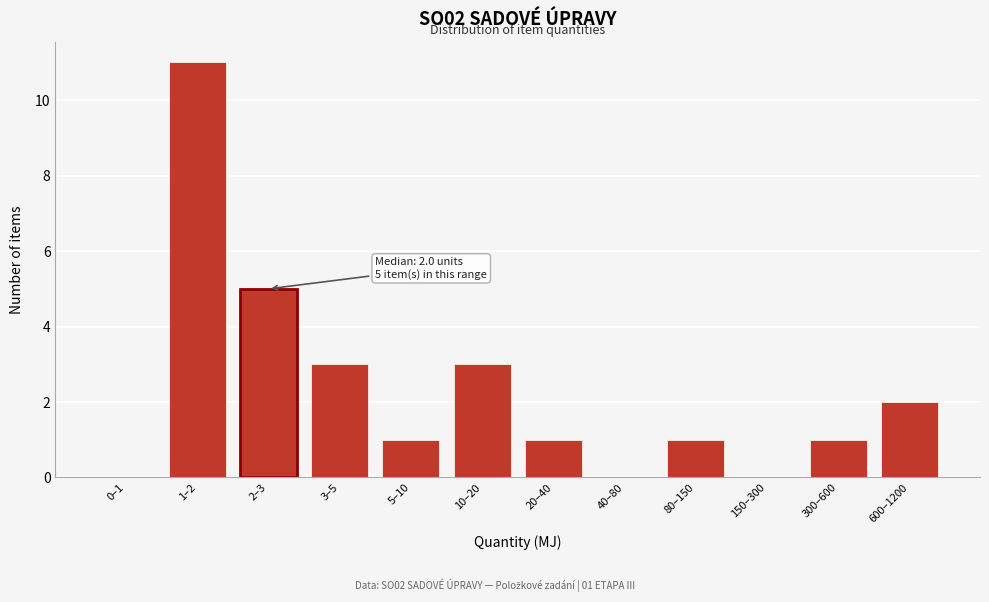

Reading right to left, extract all data points from this chart.

600–1200=2	300–600=1	150–300=0	80–150=1	40–80=0	20–40=1	10–20=3	5–10=1	3–5=3	2–3=5	1–2=11	0–1=0